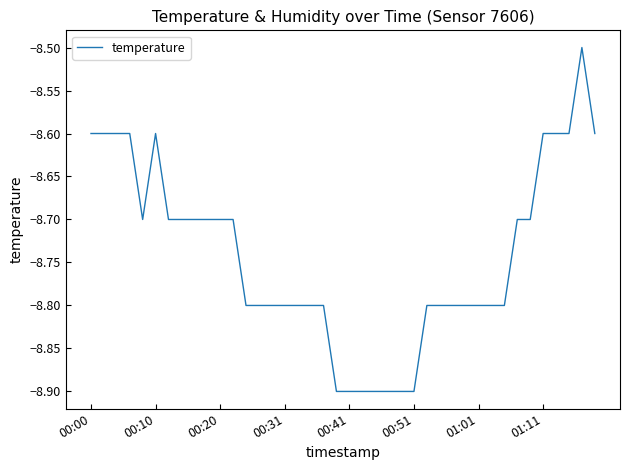

What is the maximum value shown in the chart?

-8.5